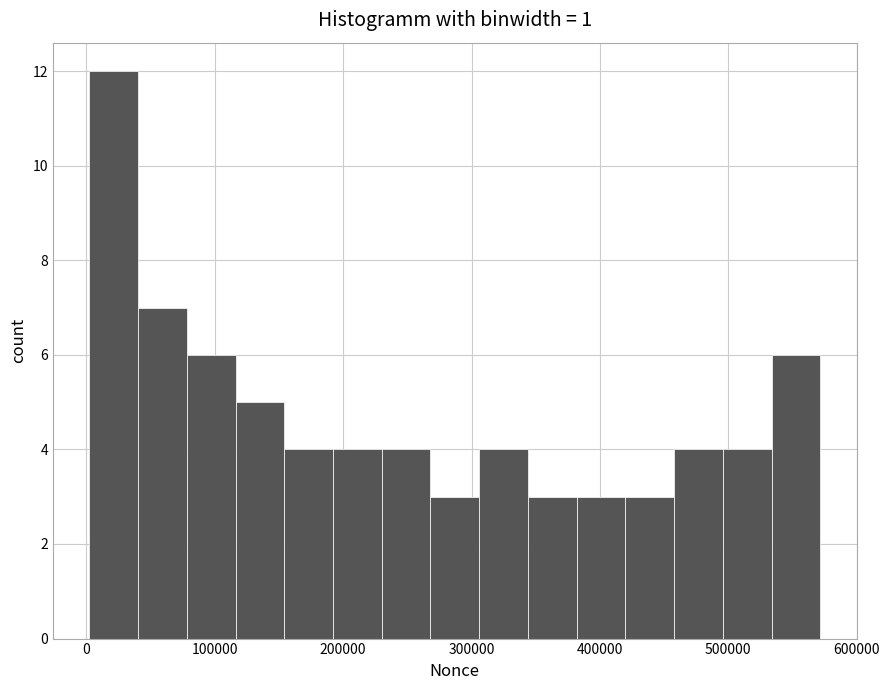

Read against the x-axis, roughly where is the centre of the tallest bar?

20000